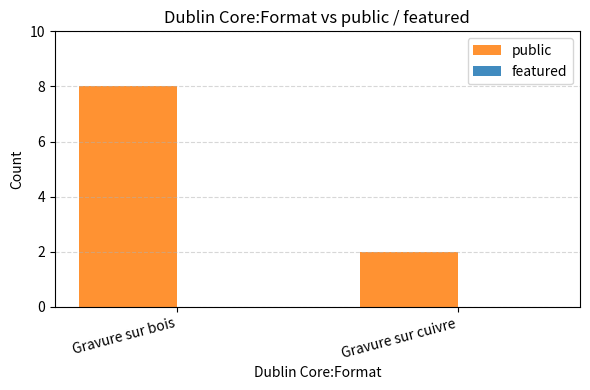

Between Gravure sur cuivre and Gravure sur bois, which is larger?

Gravure sur bois